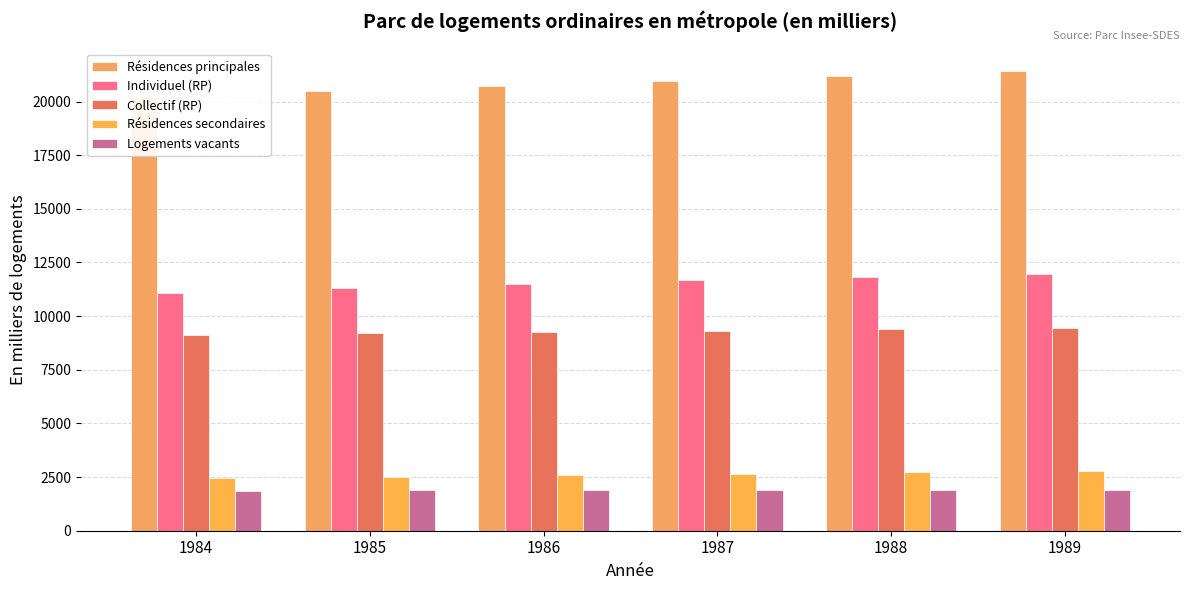

List the series in order of their peak value, lowest first.

Logements vacants, Résidences secondaires, Collectif (RP), Individuel (RP), Résidences principales